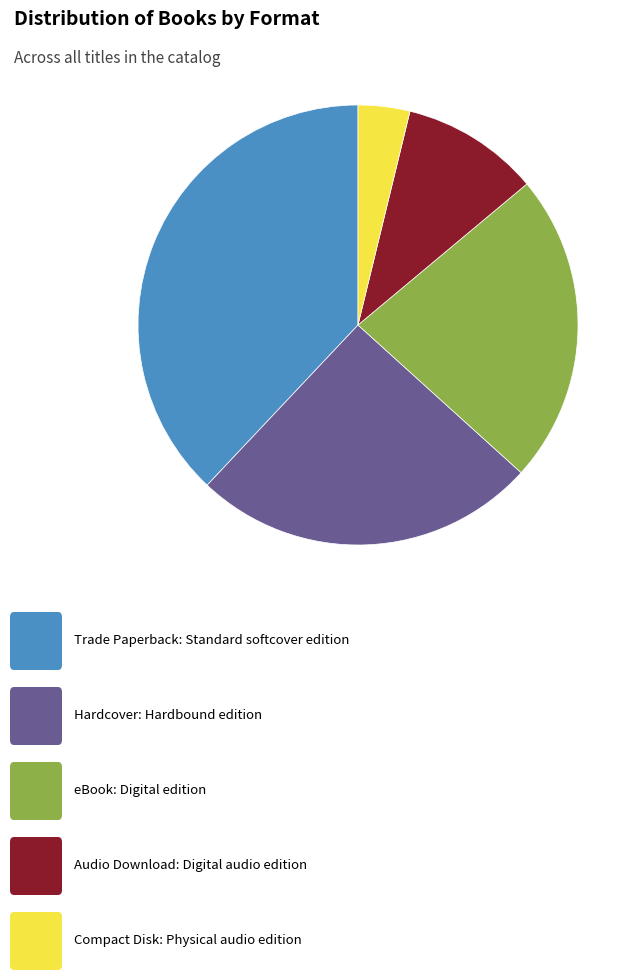

Does any single category account for the majority?

No